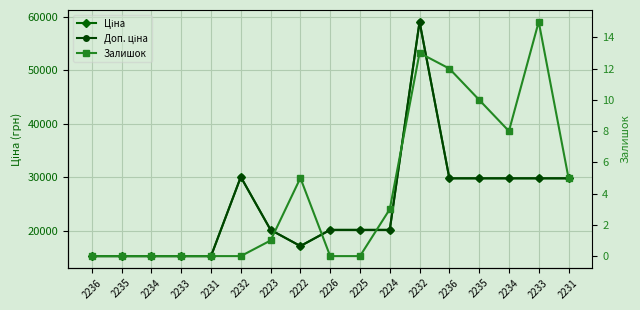

Is it true that Залишок equals 8.0 at 2234?

True